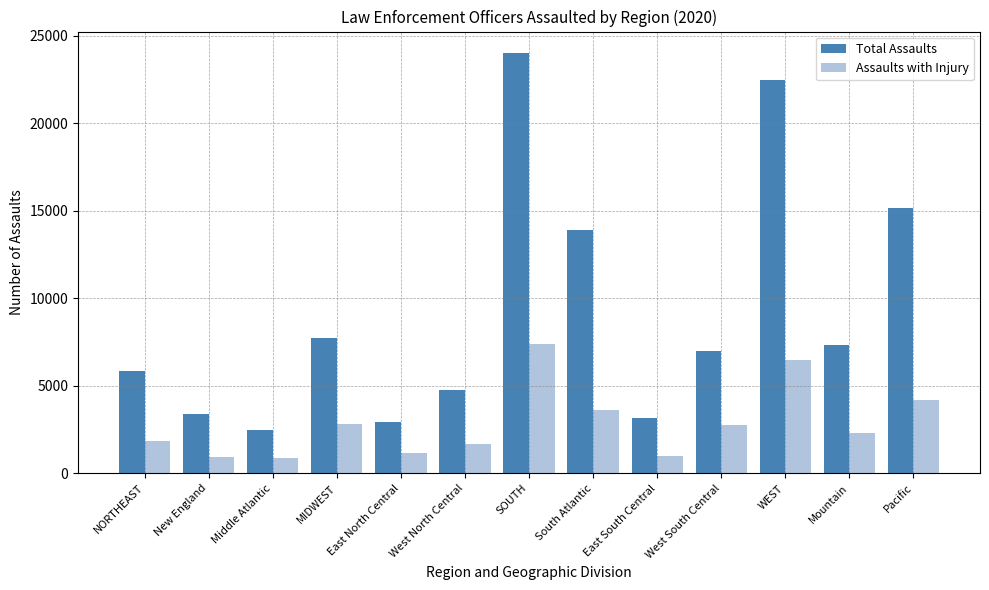

The Total Assaults series shows 4769 at West North Central. True or false?

True